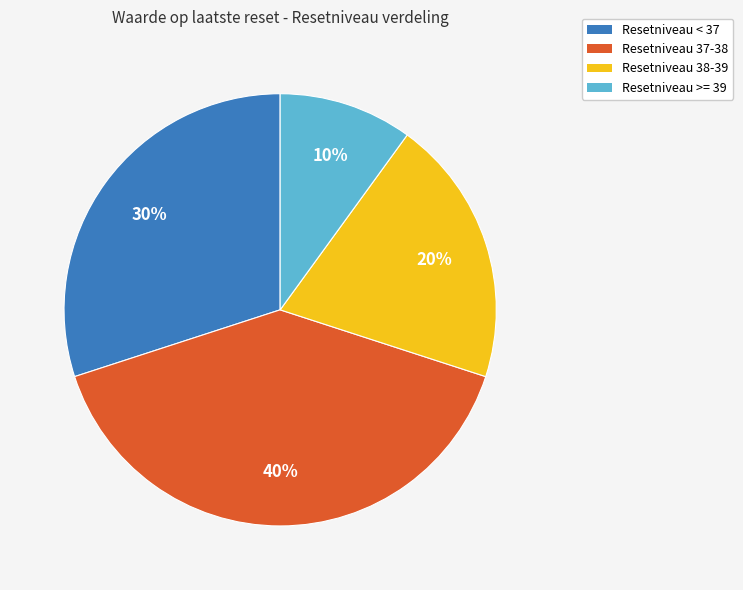

Rank the categories by value from highest to lowest.

Resetniveau 37-38, Resetniveau < 37, Resetniveau 38-39, Resetniveau >= 39